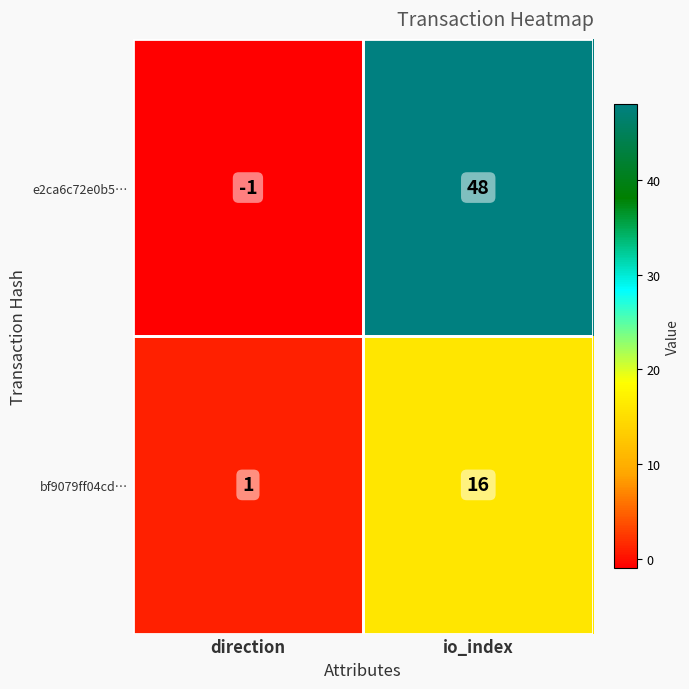

Count the number of categories in the chart.

2